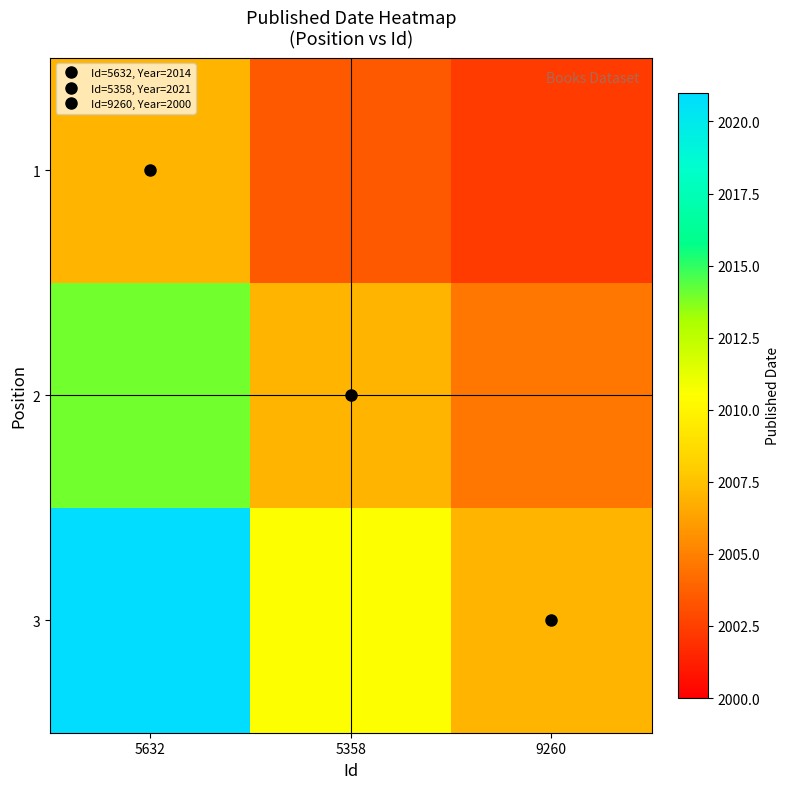

Reading left to right, list all the values displayed in this chart.

1: 5632=2007.0	5358=2003.5	9260=2002.3
2: 5632=2014.0	5358=2007.0	9260=2004.7
3: 5632=2021.0	5358=2010.5	9260=2007.0